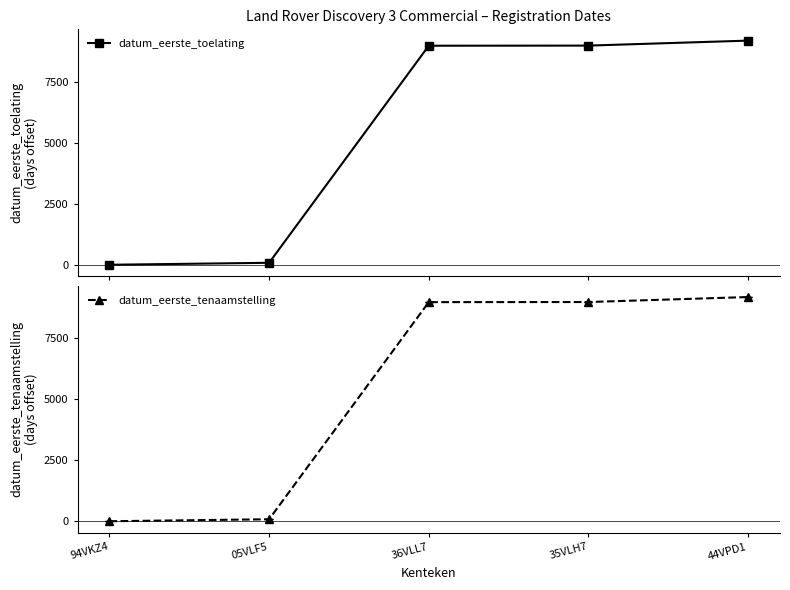

What is the sum of all datum_eerste_tenaamstelling values?

27223